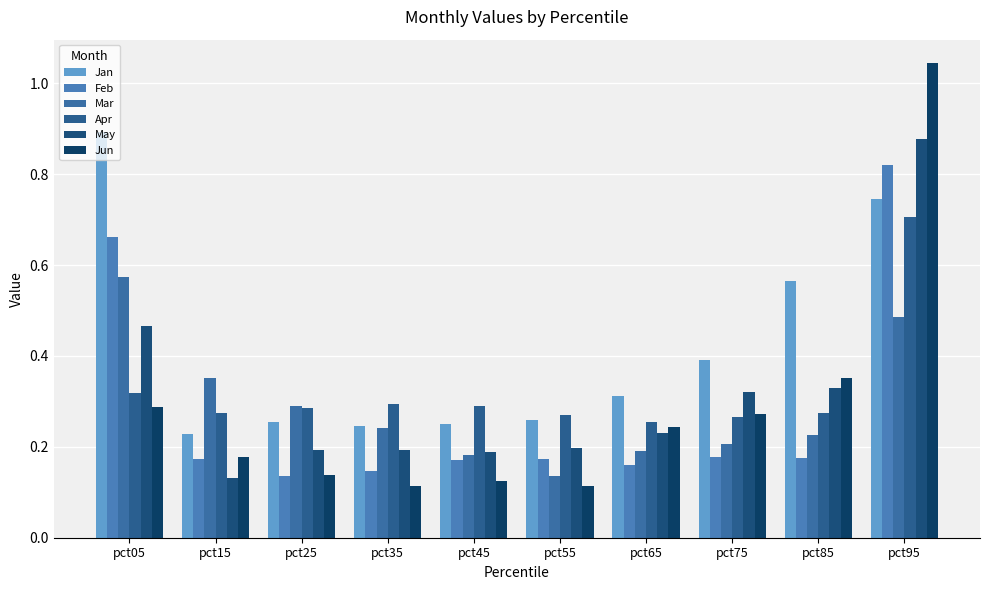

What is the sum of all Apr values?

3.2